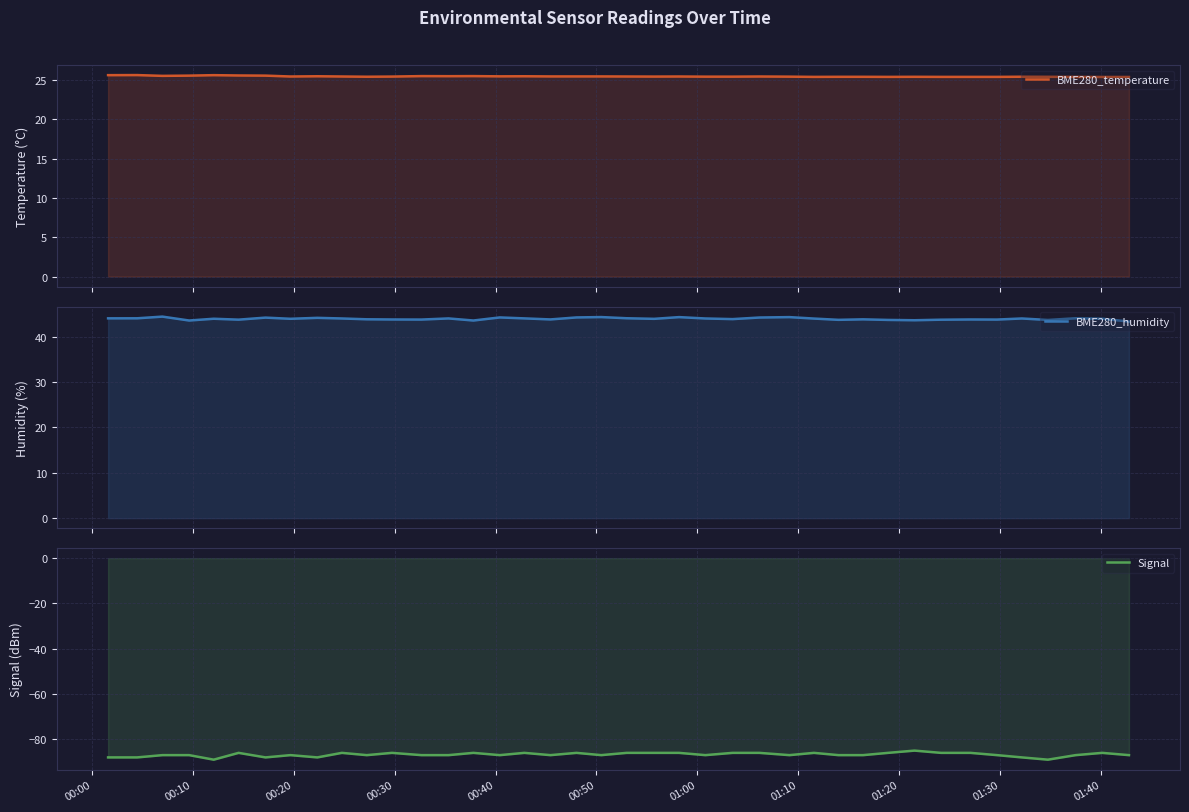

How many values in the Signal series are below -87?

7